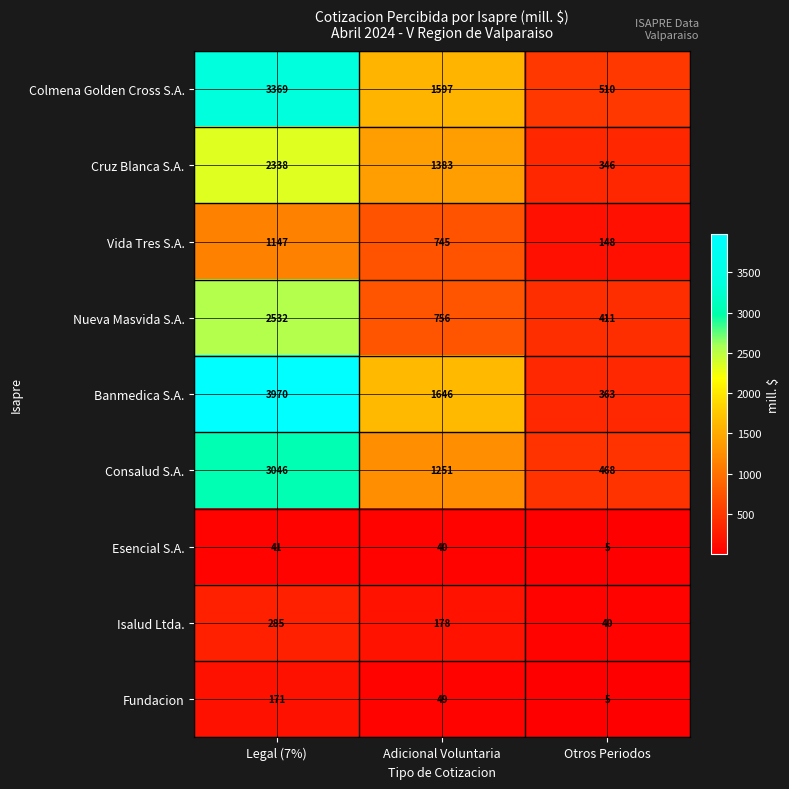

Count the number of data series in this chart.

9